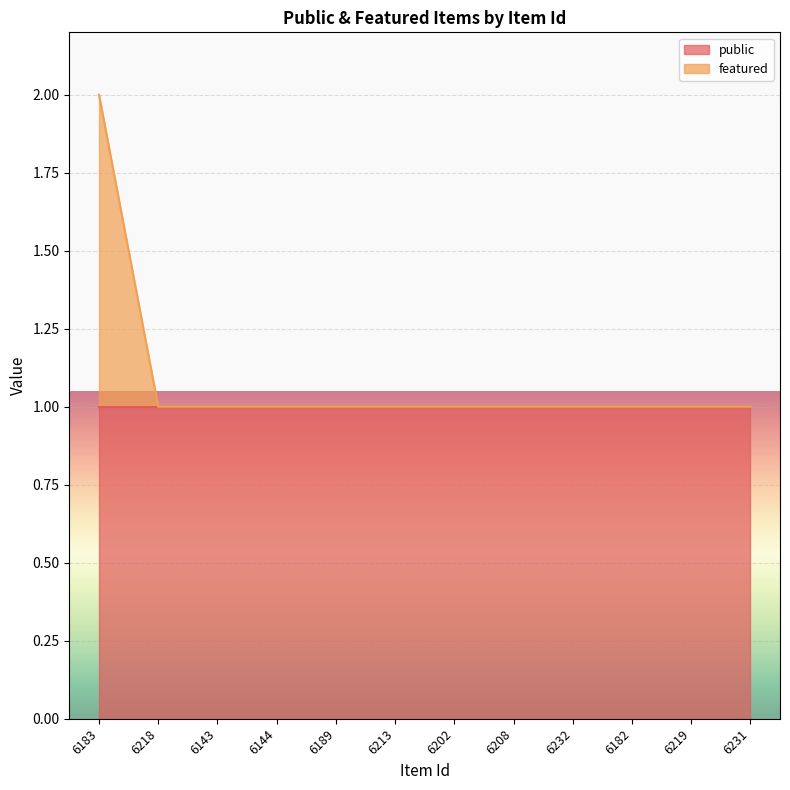

Between 6144 and 6219, which is larger?

6144